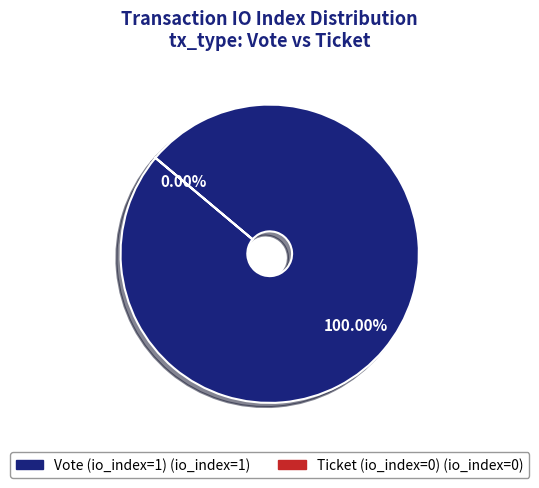

Is the sum of Vote (io_index=1) and Ticket (io_index=0) greater than half?

Yes